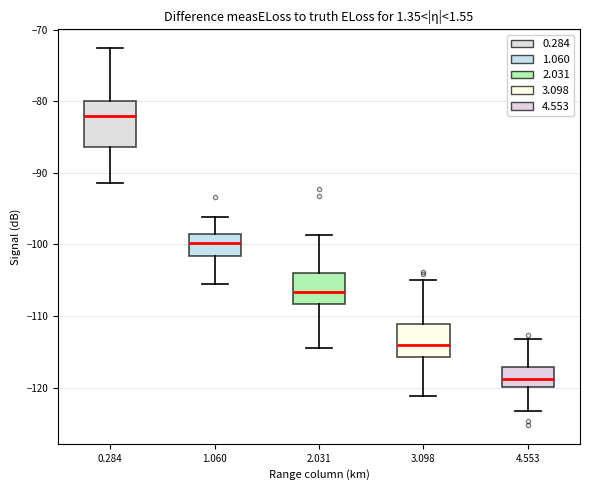

Reading left to right, read every box against the y-axis: the position of its median line, the range the box covers, and the ends of its whiskers. The values are not printed on the chart, so give them approximately, as read against the axis.

0.284: median -82, box -86 to -80, whiskers -91 to -73
1.060: median -100, box -102 to -99, whiskers -105 to -96
2.031: median -107, box -108 to -104, whiskers -114 to -99
3.098: median -114, box -116 to -111, whiskers -121 to -105
4.553: median -119, box -120 to -117, whiskers -123 to -113